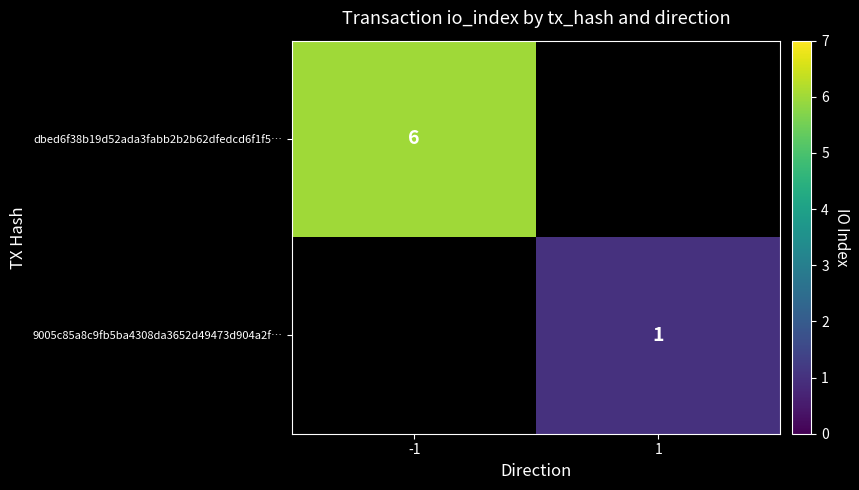

Which label corresponds to the smallest value in the chart?

1